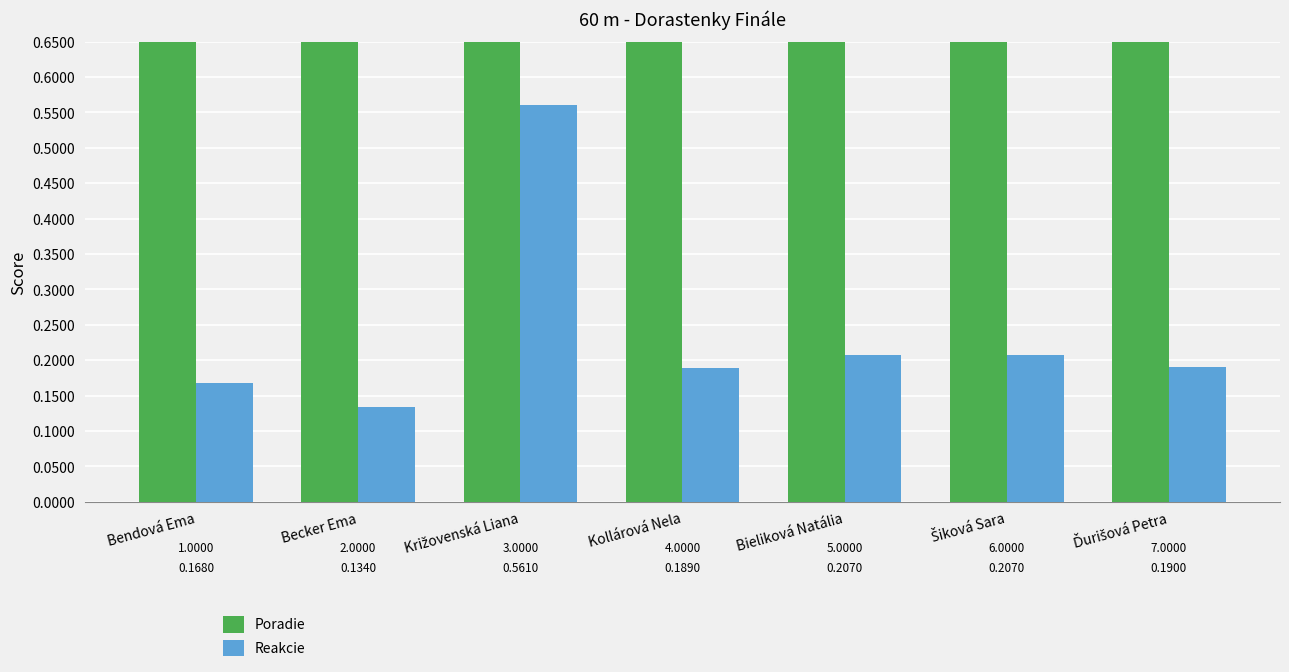

What is the greatest value displayed?

7.0